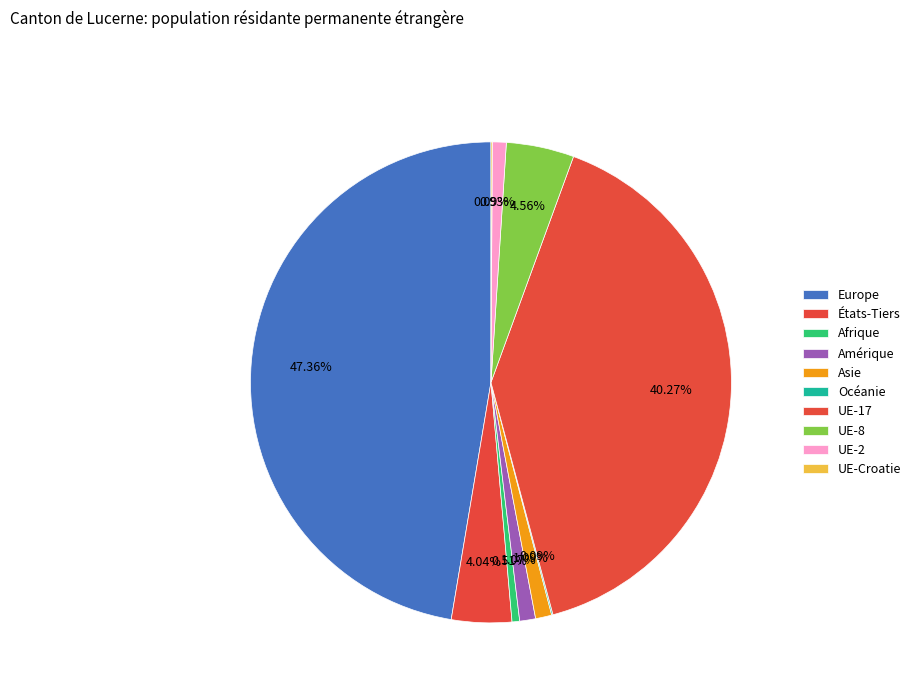

To the nearest percent, what is the difference between the UE-8 and Asie slice percentages?

3%